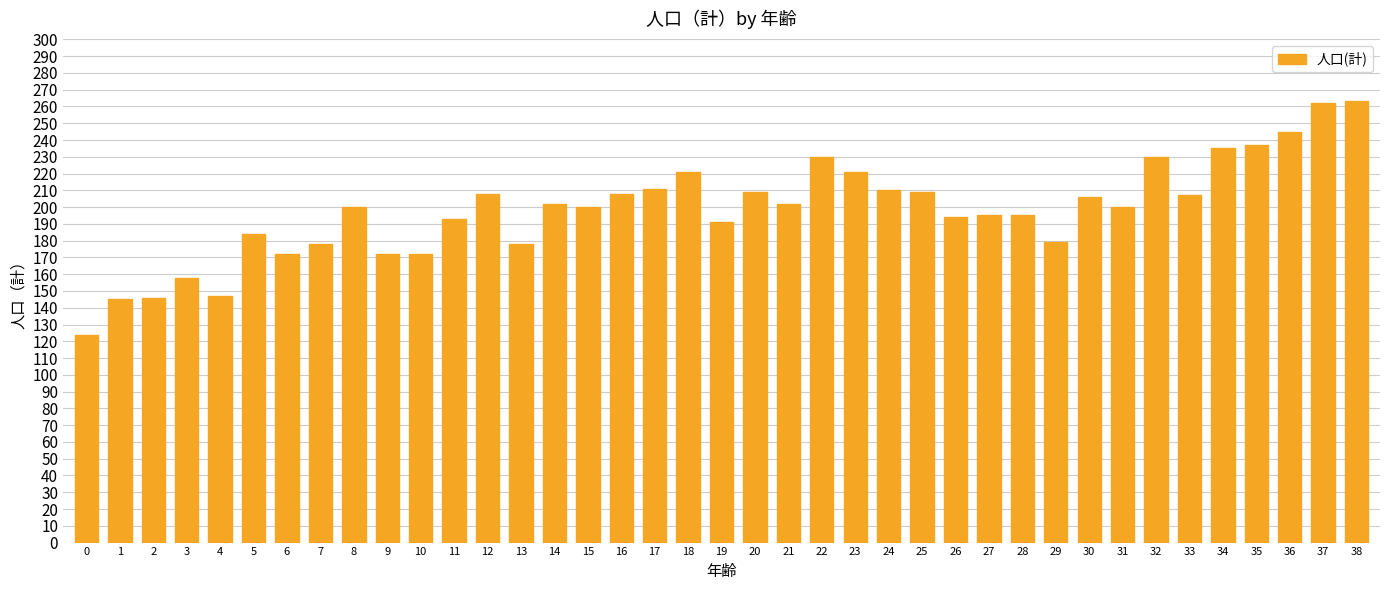

What is the average value?

198